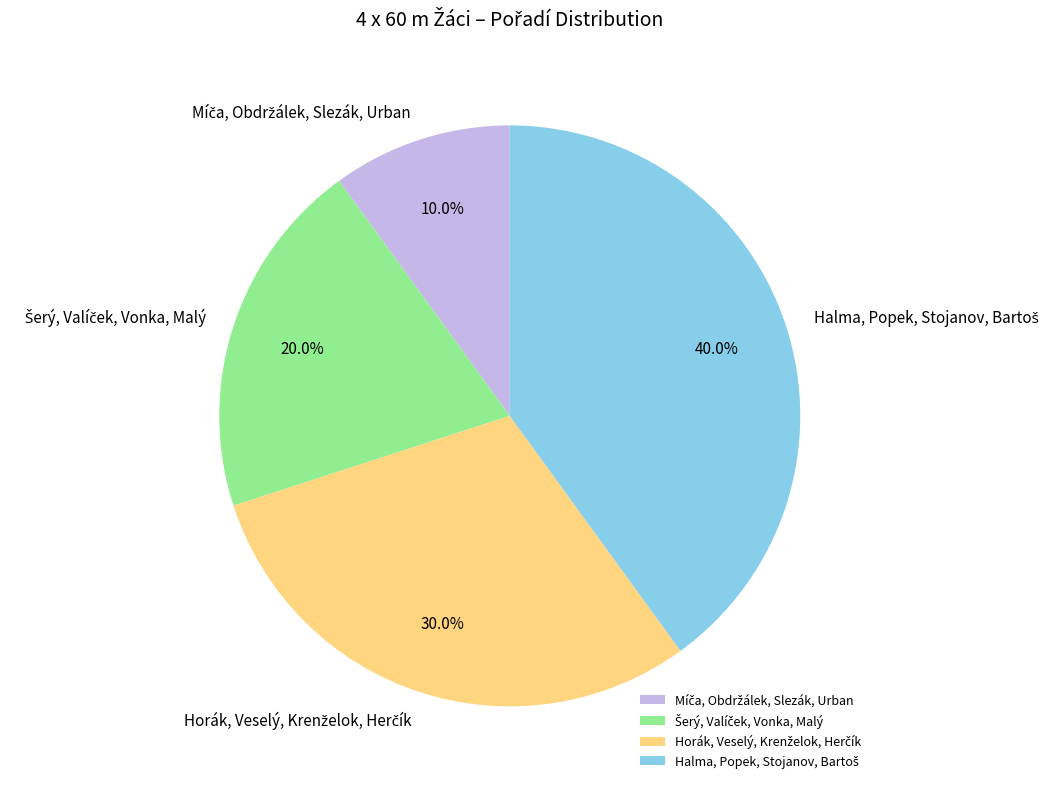

Is there a majority slice in this chart?

No